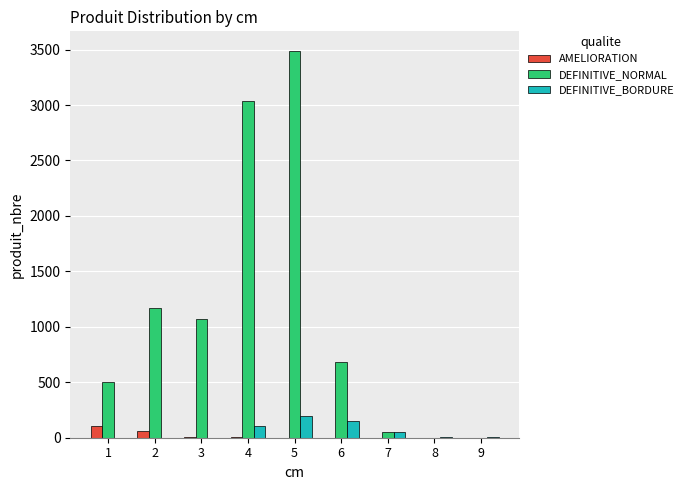

What is the difference between the DEFINITIVE_BORDURE values at 2 and 6?

150